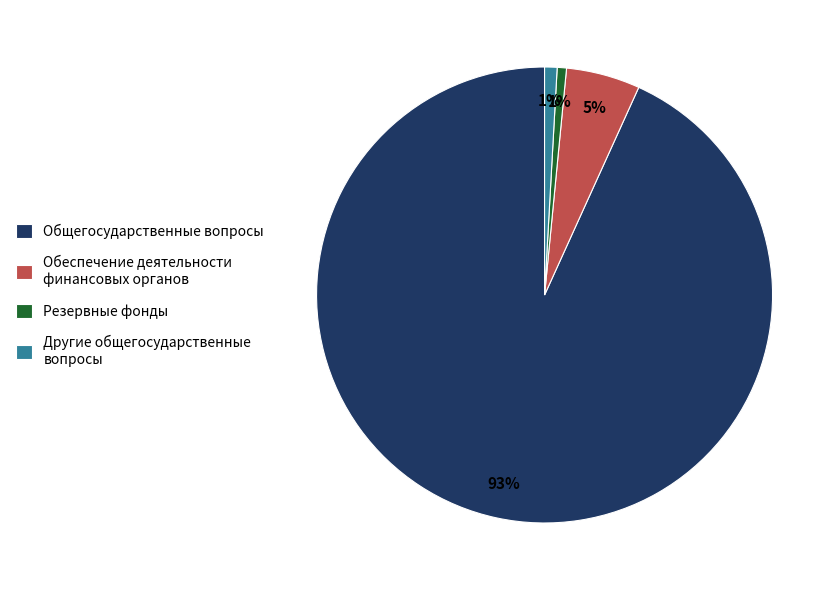

Combined, do Резервные фонды and Другие общегосударственные вопросы account for over 50%?

No